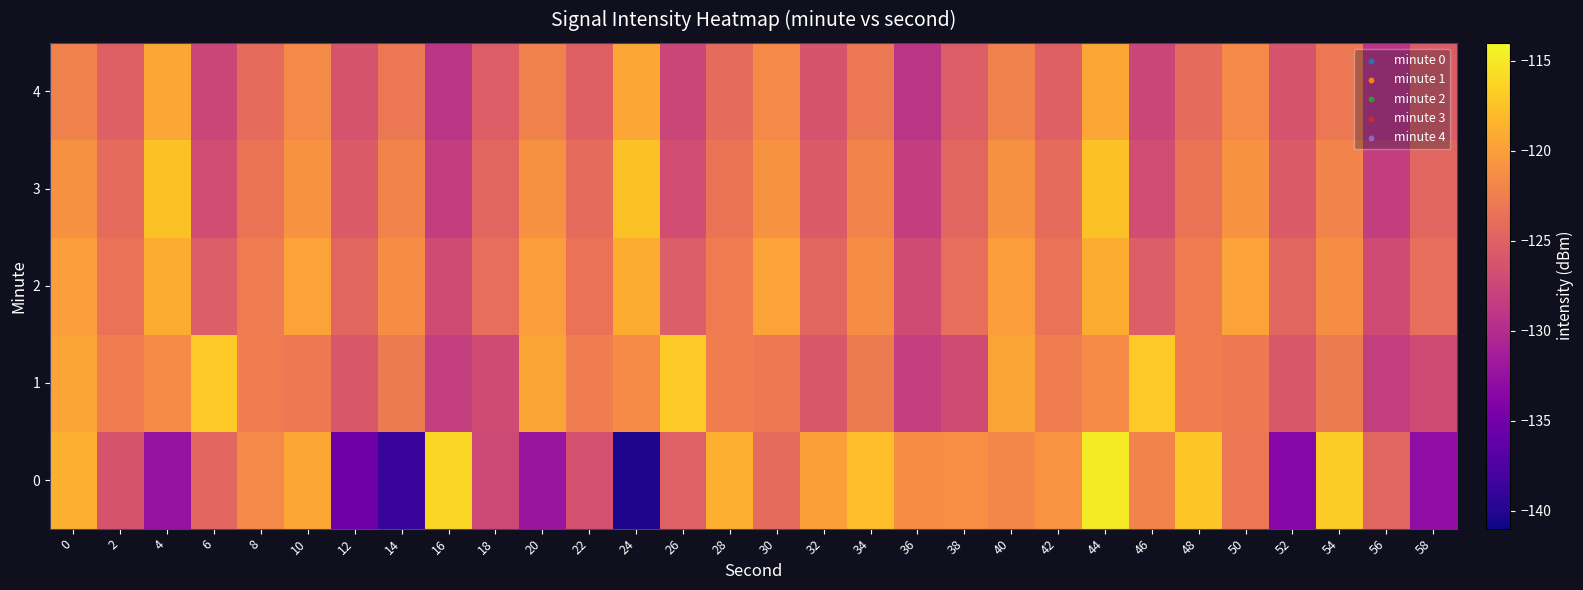

Count the number of categories in the chart.

30